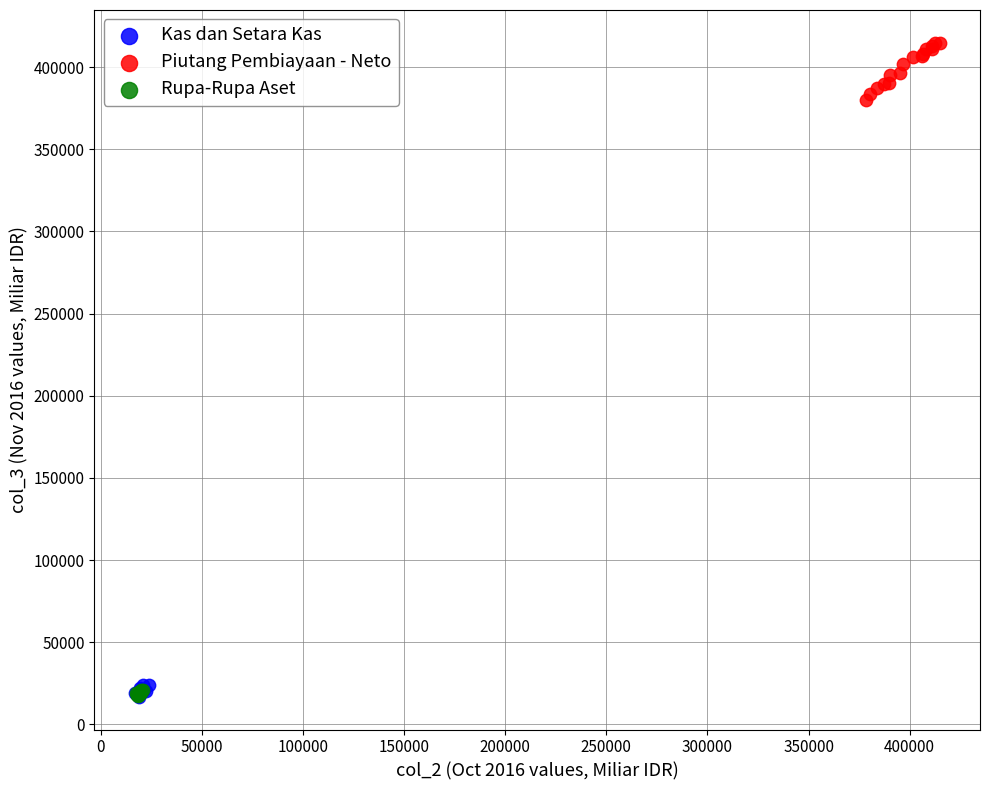

Which series has the largest Y range (max minus min)?

Piutang Pembiayaan - Neto